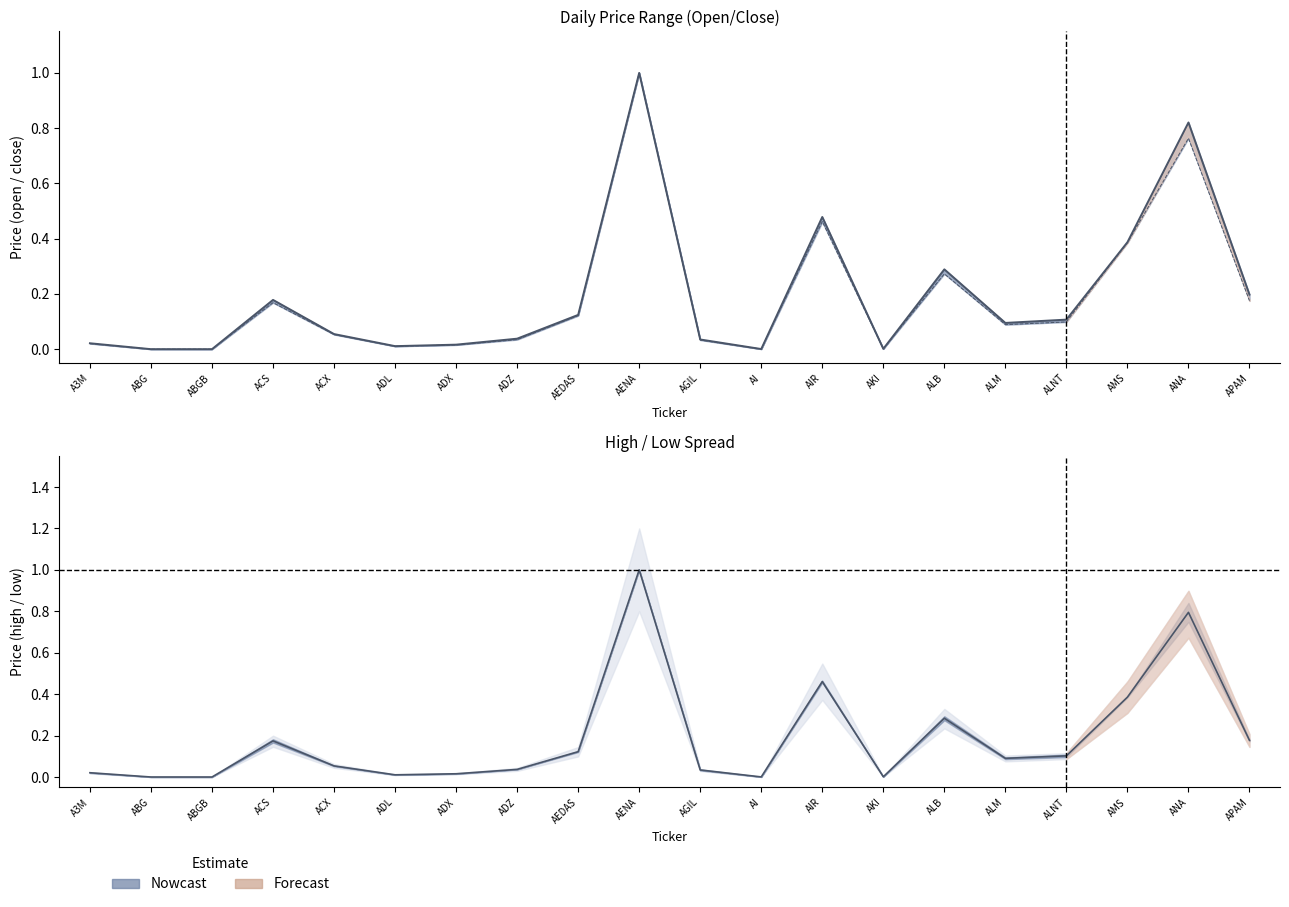

Reading right to left, list all the values displayed in this chart.

open: 0.2	0.8	0.4	0.1	0.1	0.3	0.0	0.5	0.0	0.0	1.0	0.1	0.0	0.0	0.0	0.1	0.2	0.0	0.0	0.0
high: 0.2	0.8	0.4	0.1	0.1	0.3	0.0	0.5	0.0	0.0	1.0	0.1	0.0	0.0	0.0	0.1	0.2	0.0	0.0	0.0
low: 0.2	0.8	0.4	0.1	0.1	0.3	0.0	0.5	0.0	0.0	1.0	0.1	0.0	0.0	0.0	0.1	0.2	0.0	0.0	0.0